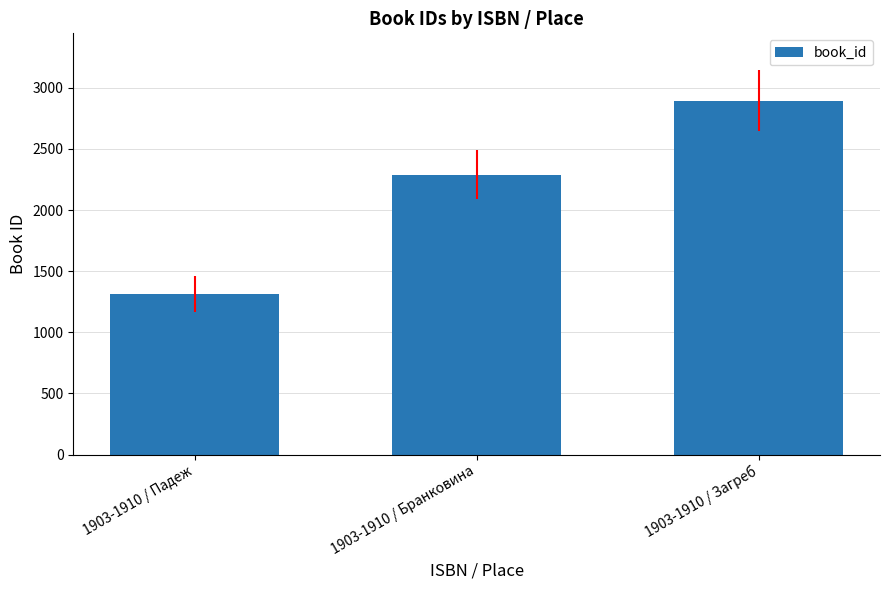

Does the chart contain any negative values?

No